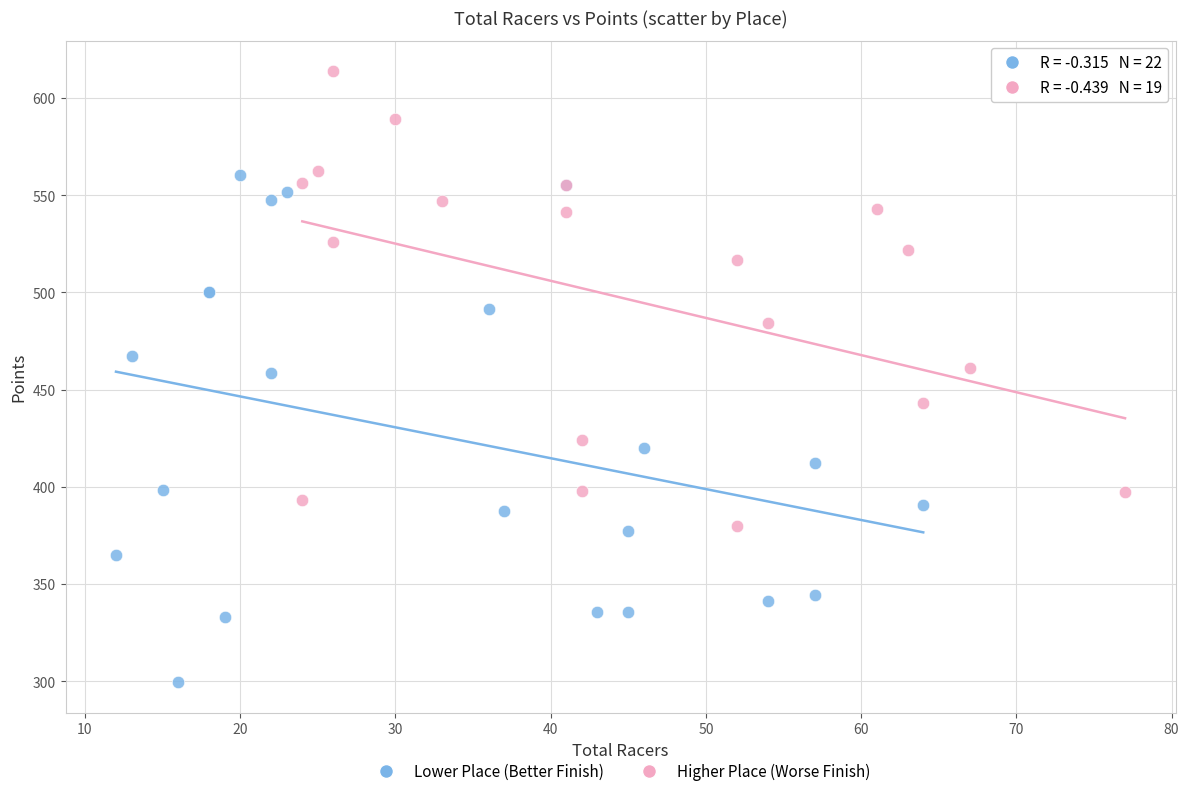

Which series has the widest spread of Y values?

Lower Place (Better Finish)